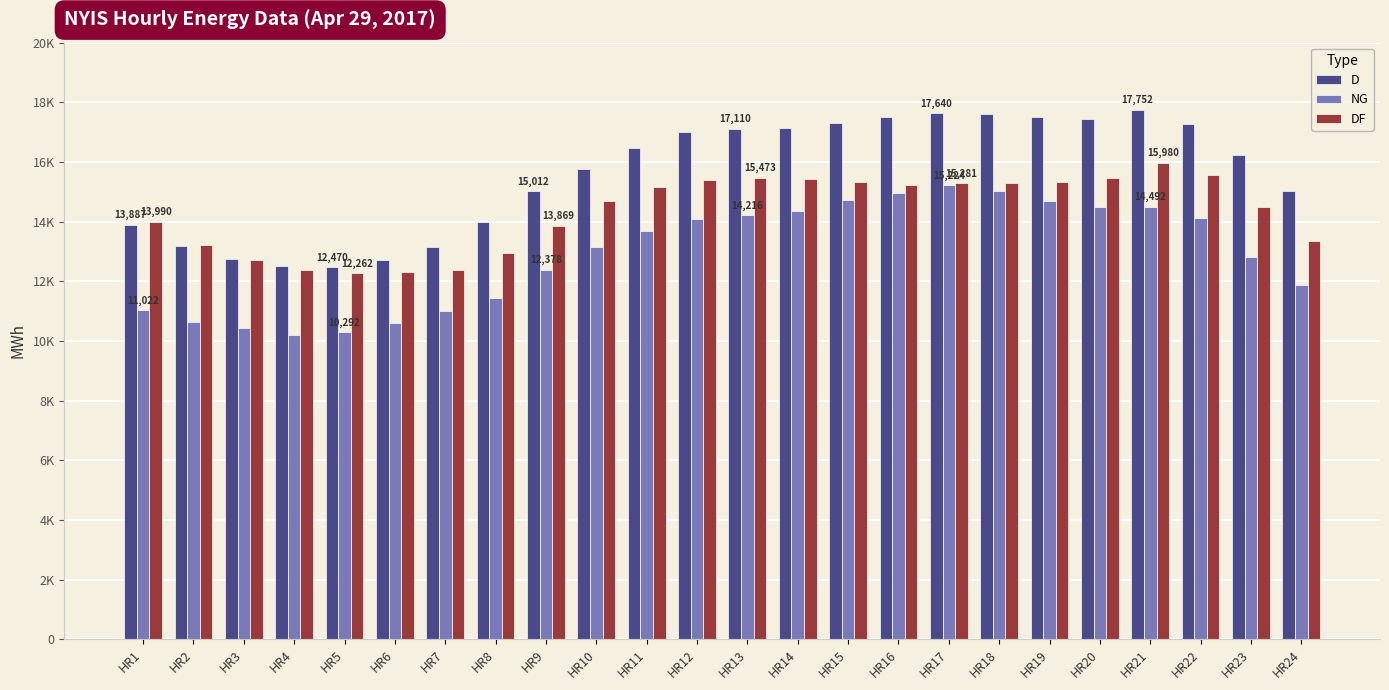

What are all the series names shown in the legend?

D, NG, DF